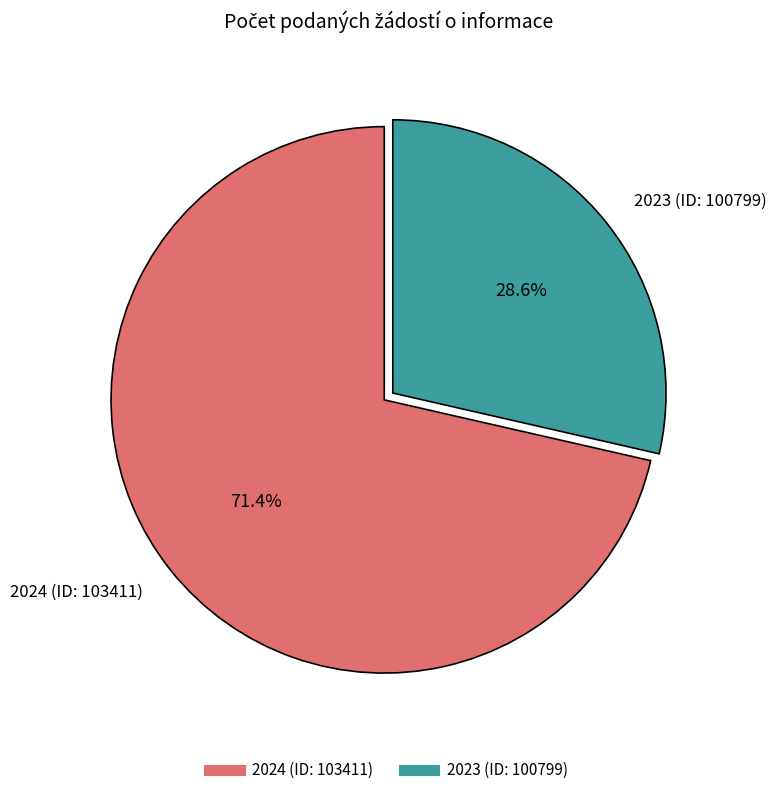

How many slices are in this pie chart?

2